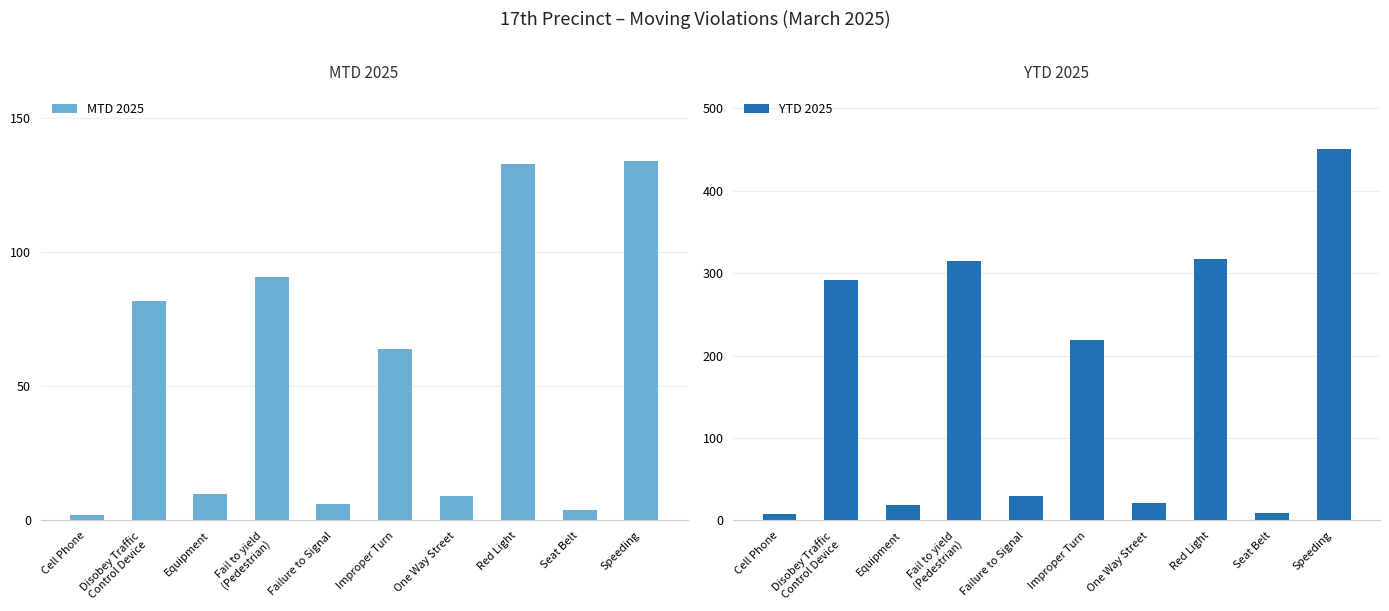

Rank the series by their average value, from highest to lowest.

YTD 2025, MTD 2025